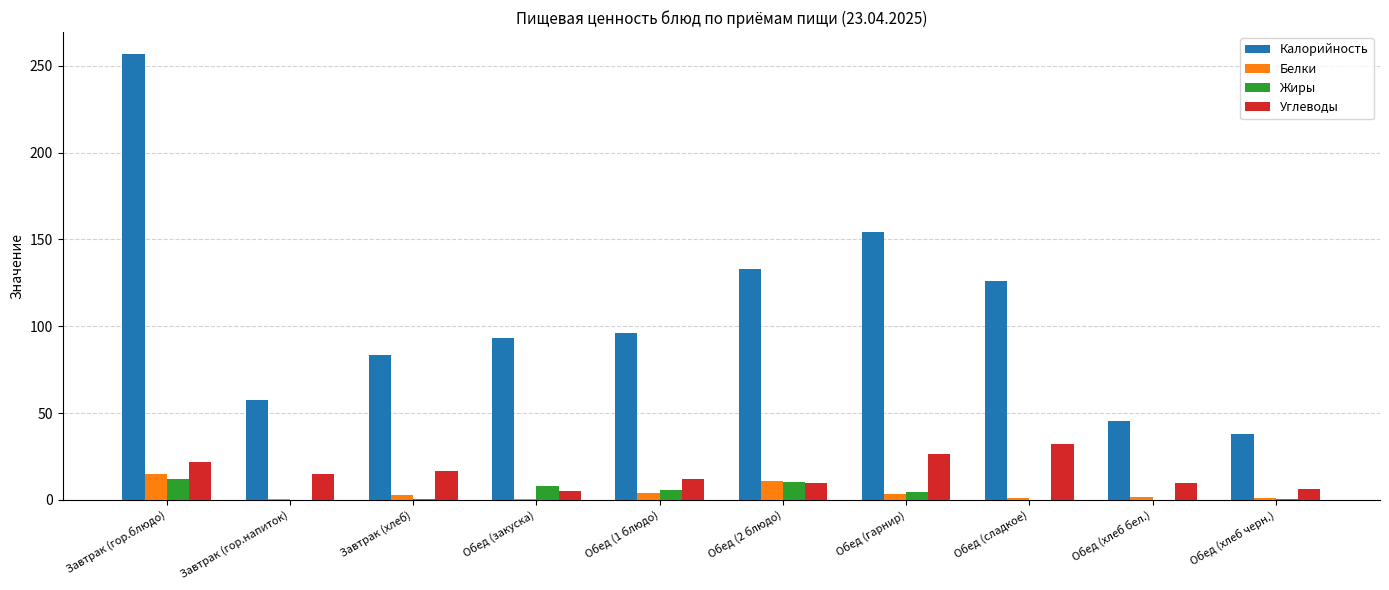

The Углеводы series shows 26.1 at Завтрак (гор.напиток). True or false?

False